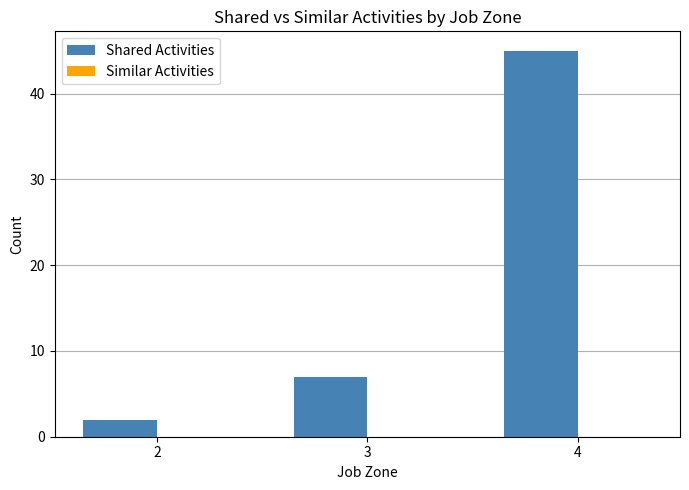

How many bars are there in total?

3